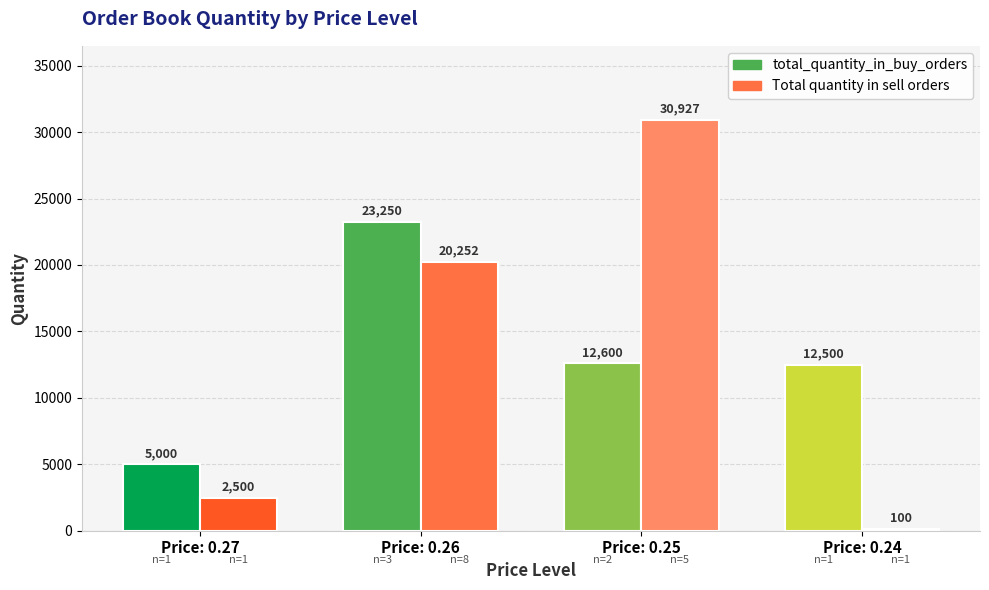

Where does the total_quantity_in_buy_orders series first go above 12600?

0.26